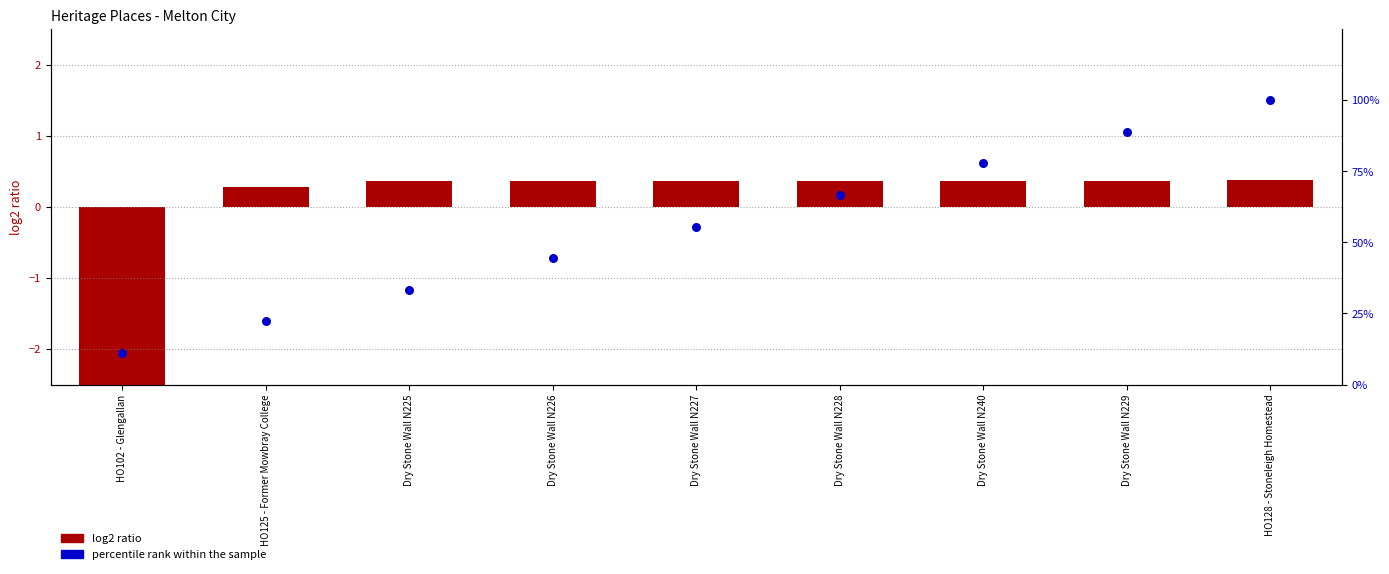

What is the total value across all series at Dry Stone Wall N227?

55.9